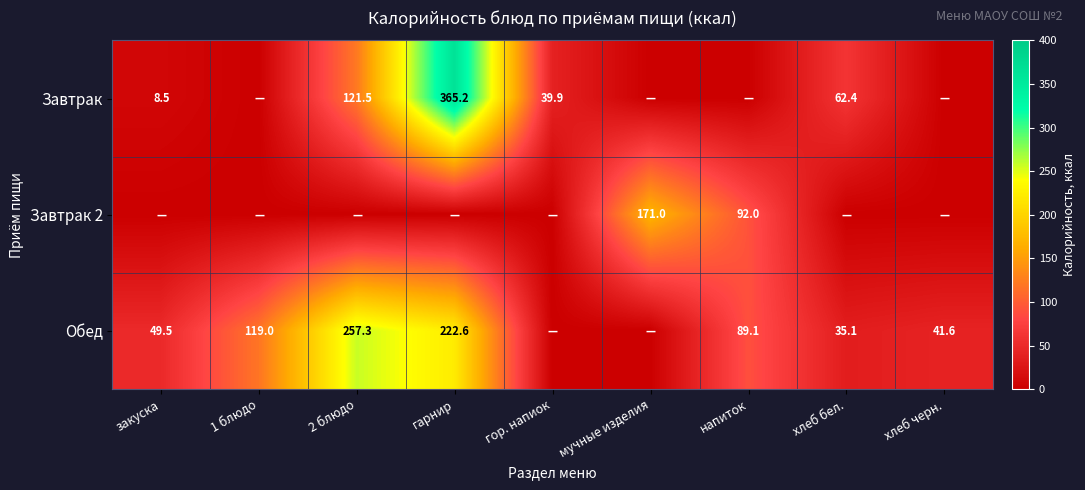

Is it true that Завтрак equals 159.8 at 2 блюдо?

False